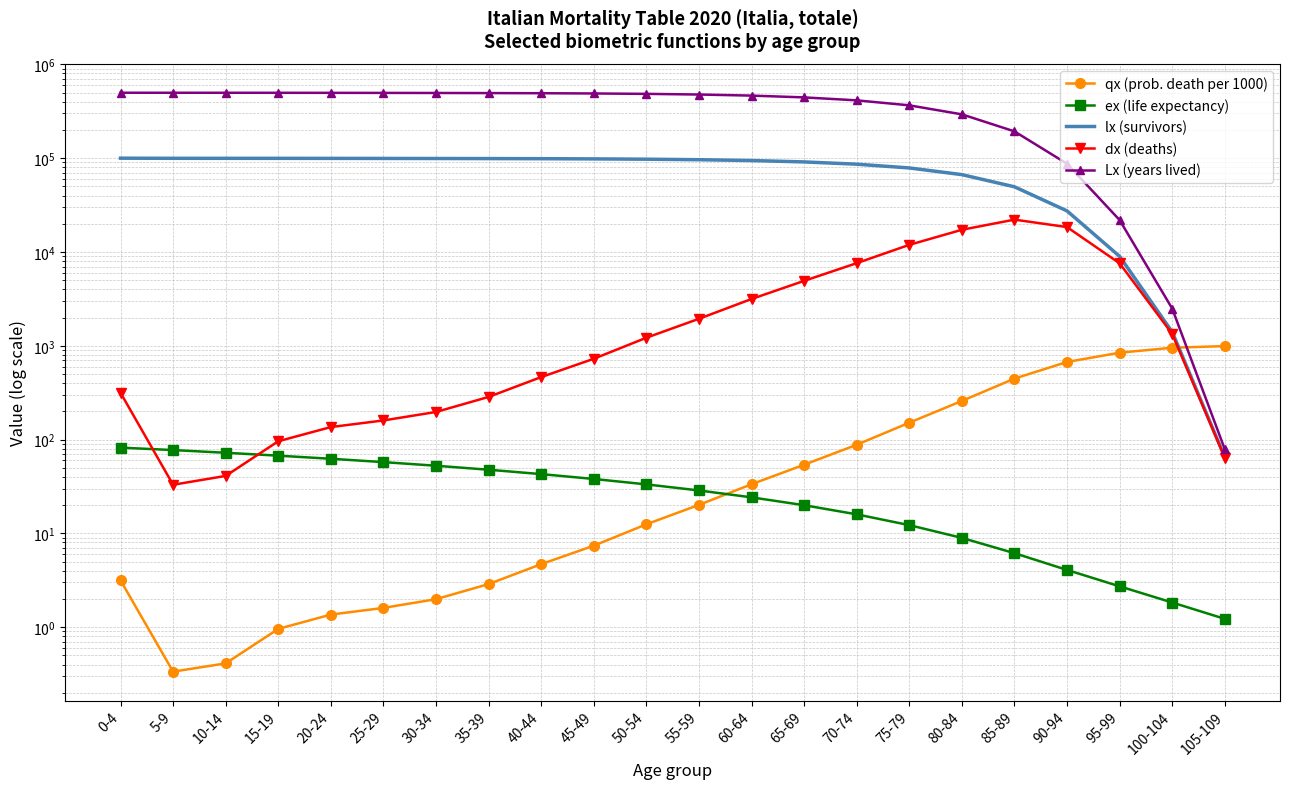

How many lines are shown in the chart?

5